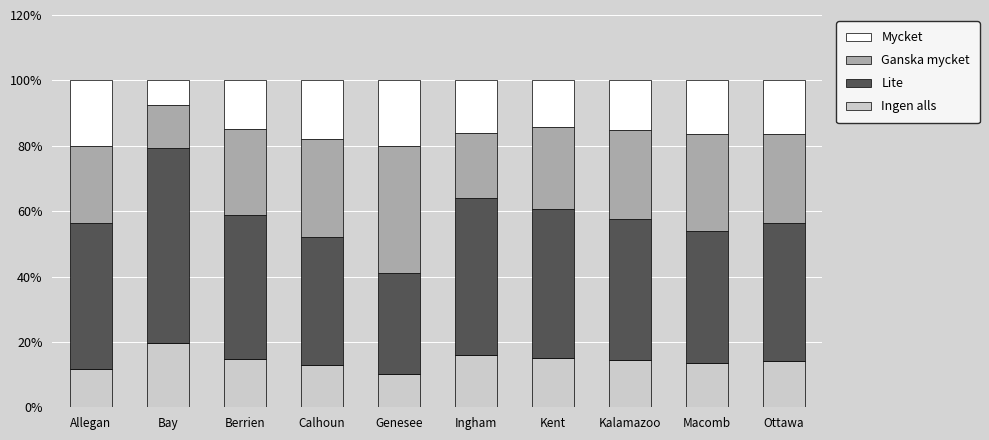

What is the total value across all series at Bay?

100.0